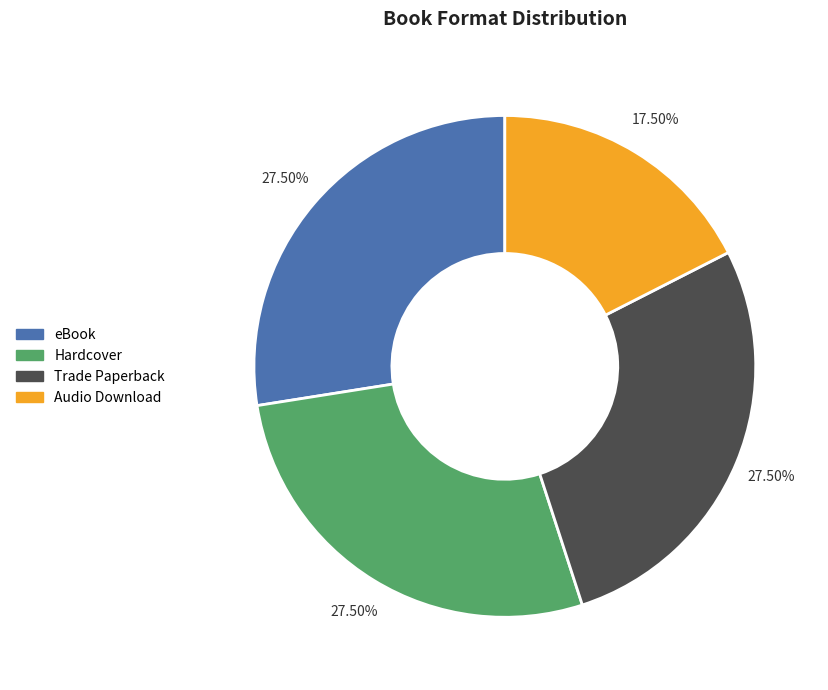

Do eBook and Hardcover together represent more than half of the pie?

Yes